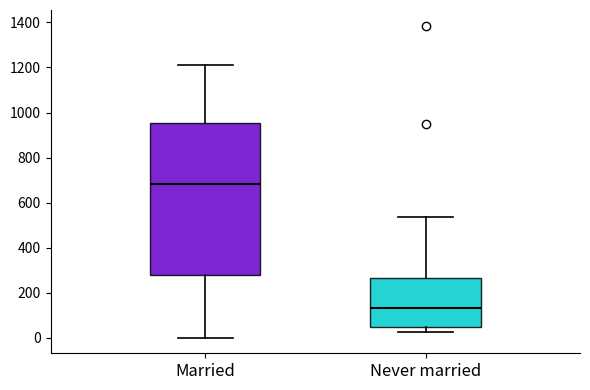

Reading left to right, transcribe this box plot: for each box, give where its median line is, the range the box spans, and where its two whiskers end, as read against the y-axis. The values are not printed on the chart, so give them approximately, as read against the axis.

Married: median 680, box 280 to 960, whiskers 0 to 1220
Never married: median 140, box 40 to 260, whiskers 20 to 540